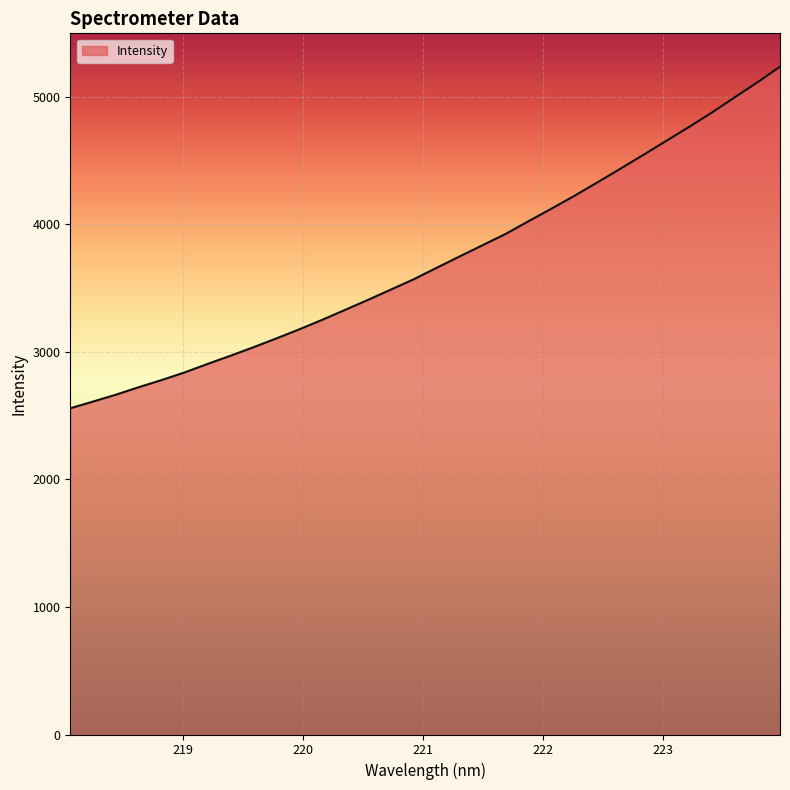

What is the maximum value shown in the chart?

5233.5